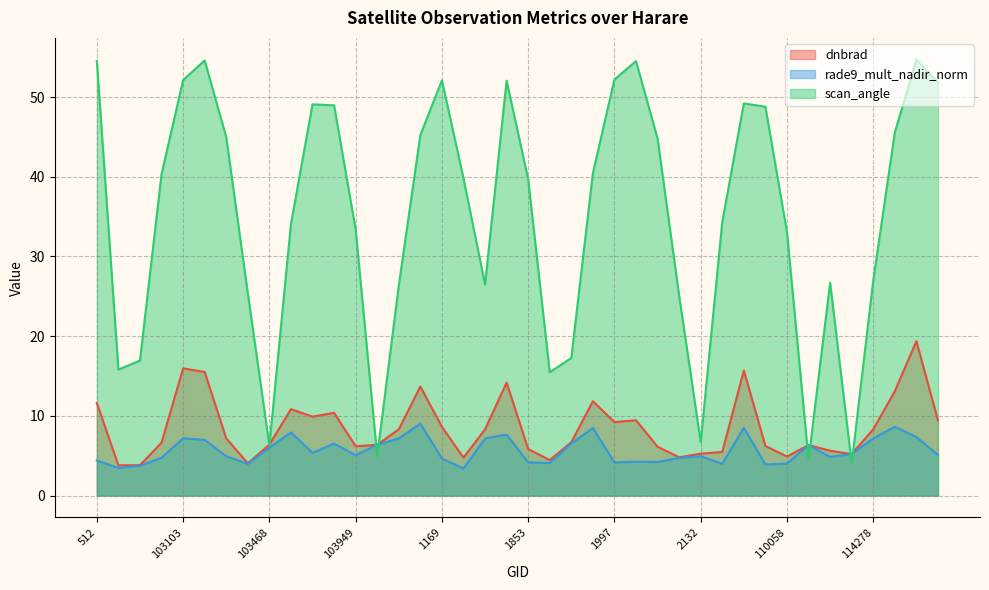

What is the value of the rade9_mult_nadir_norm point at the 4th from the left?

4.8